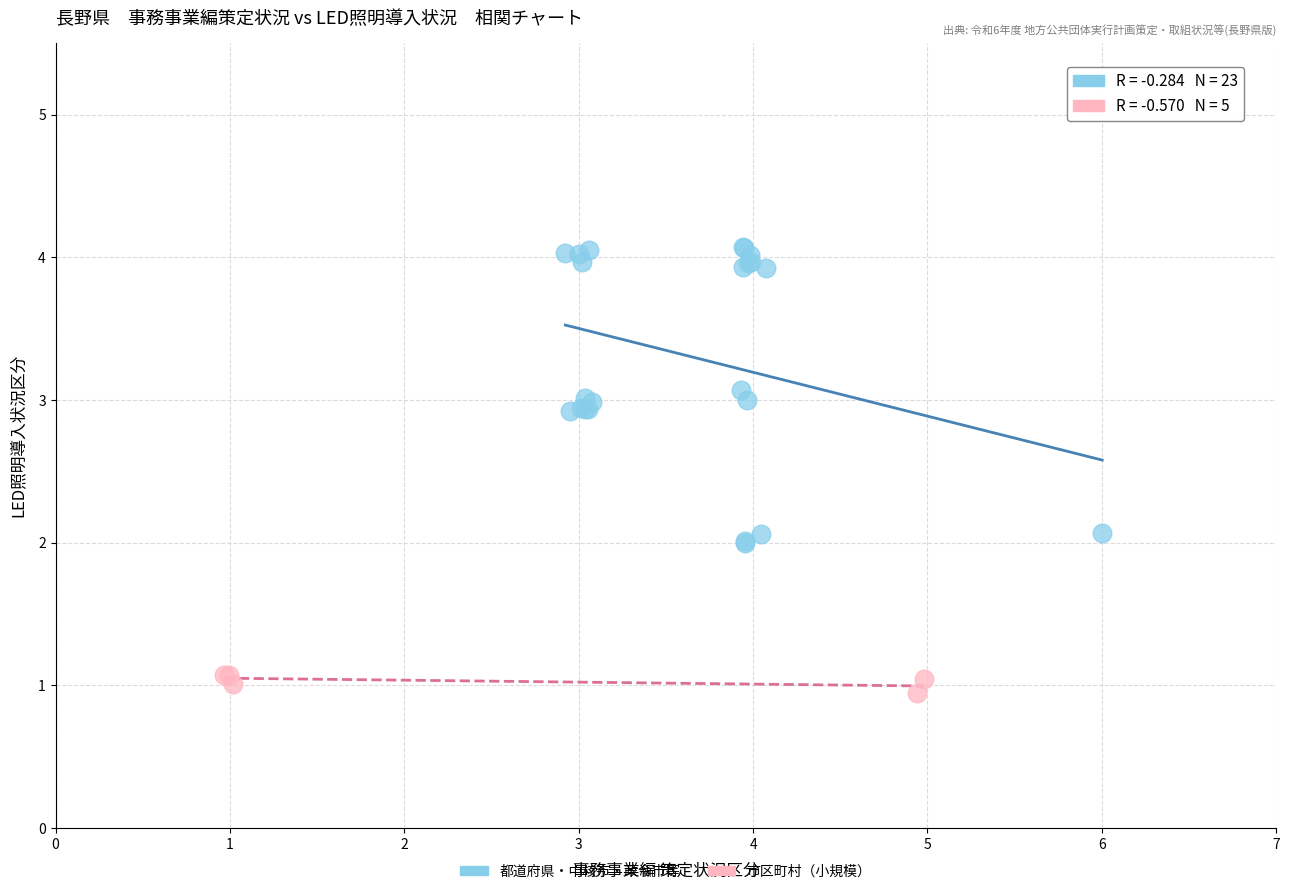

Which series contains the highest Y value?

都道府県・中核市・政令市等